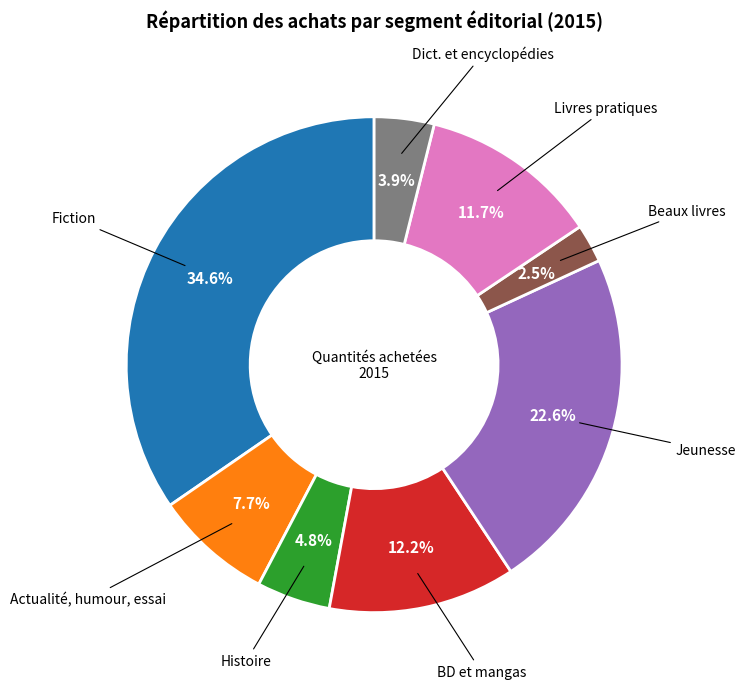

Does any single category account for the majority?

No